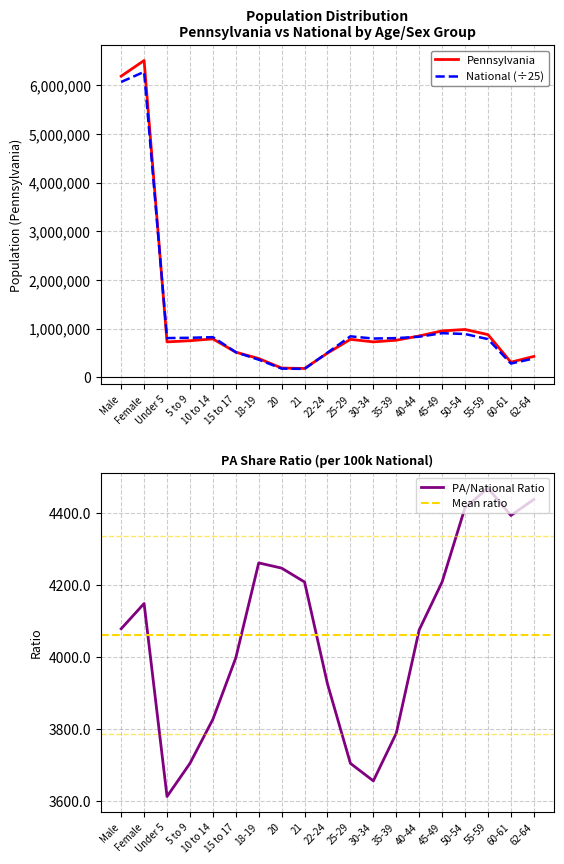

Which has a higher value, 22-24 or 21?

22-24